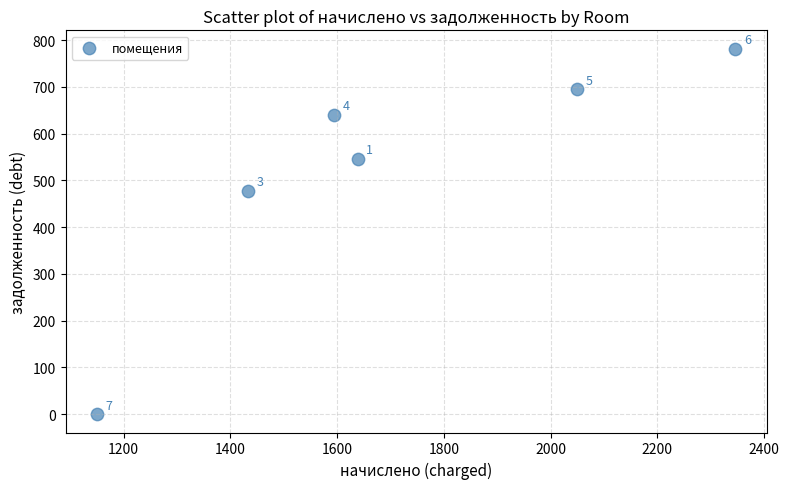

What is the range of X values (max minus min)?

1195.1